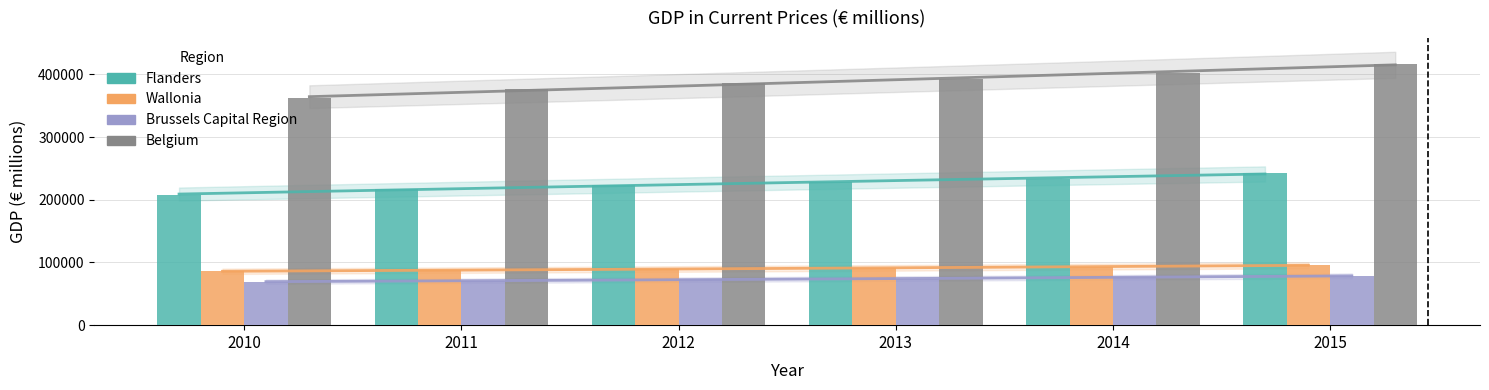

Between 2012 and 2013, which series saw the biggest shift?

Belgium